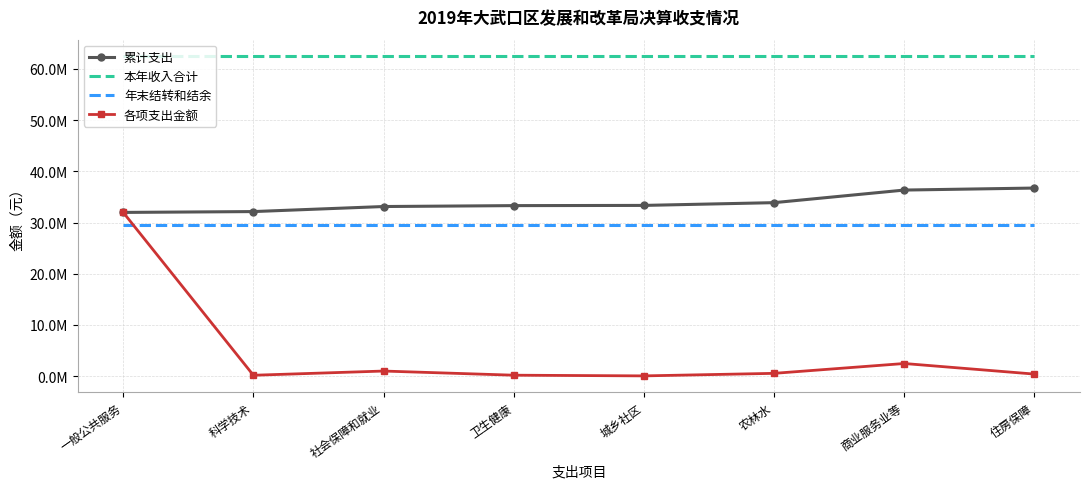

Is it true that 累计支出 equals 33342464.2 at 城乡社区?

True